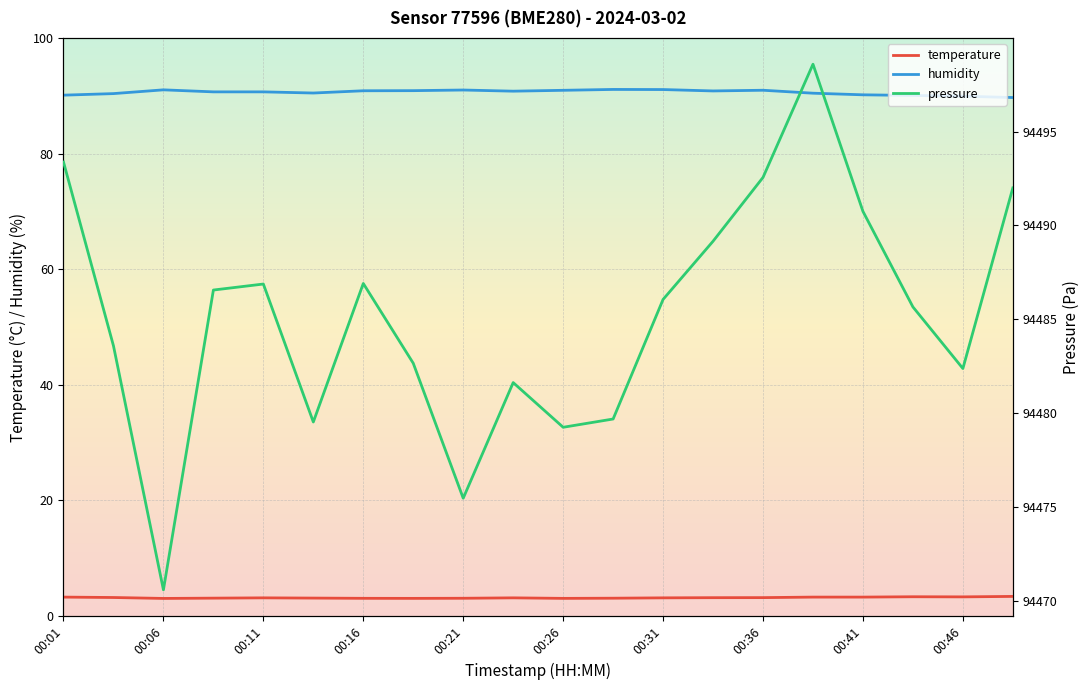

The value of temperature at 00:06 is 3.1. True or false?

True